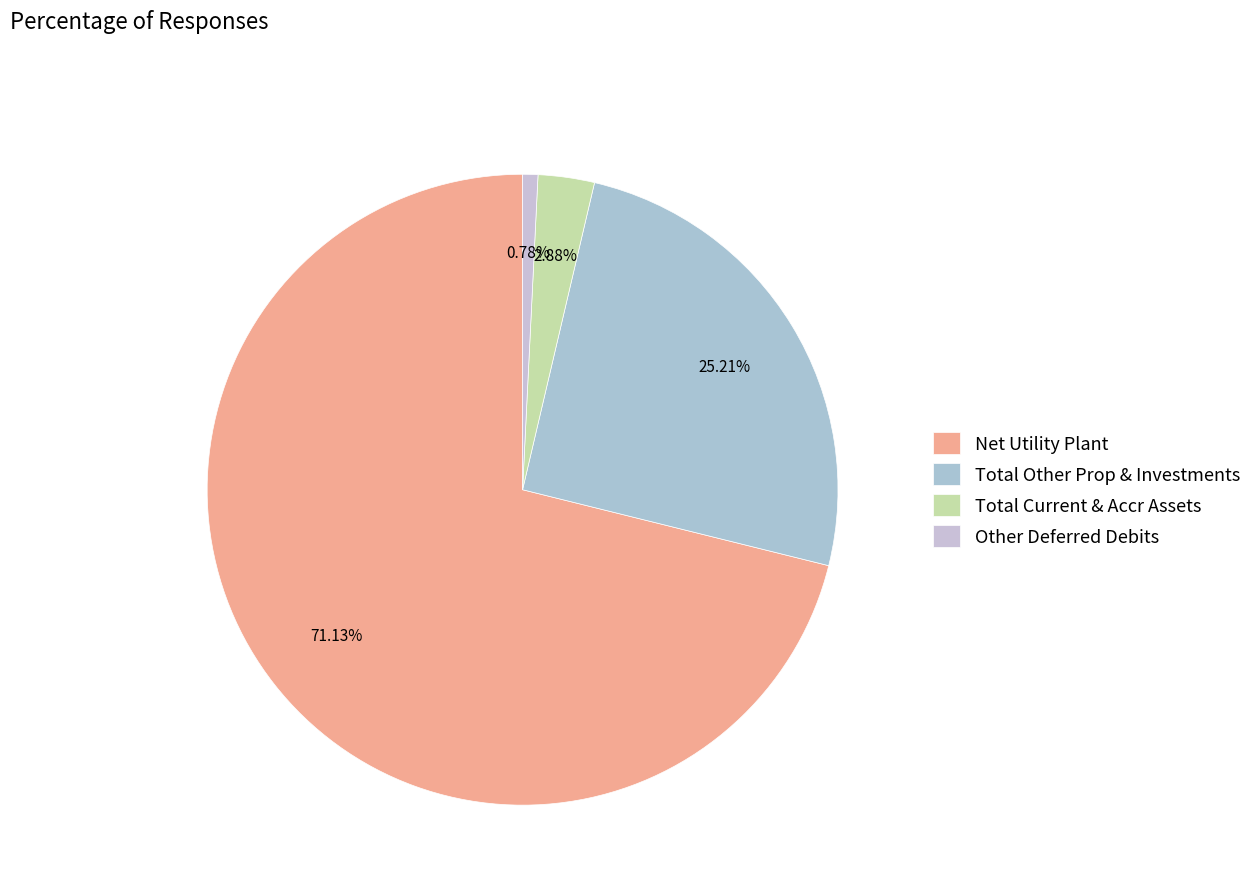

To the nearest percent, what is the combined percentage of Total Current & Accr Assets and Other Deferred Debits?

4%